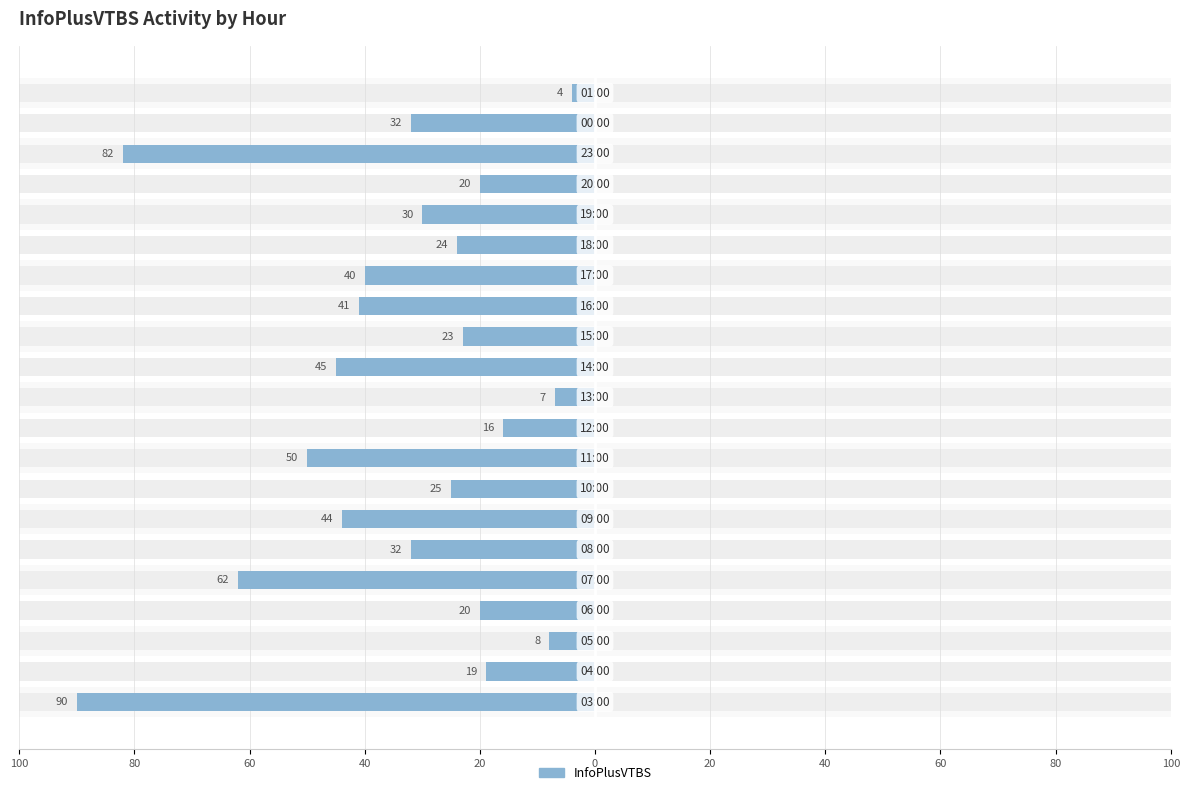

Is it true that the value at 40 is -4?

False